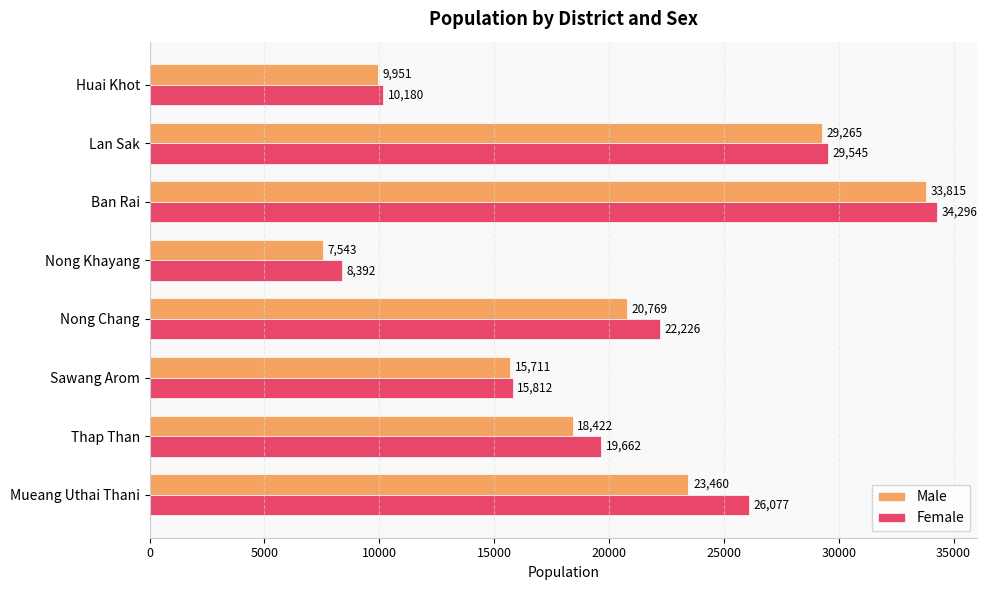

Which series has the widest spread of values?

Male